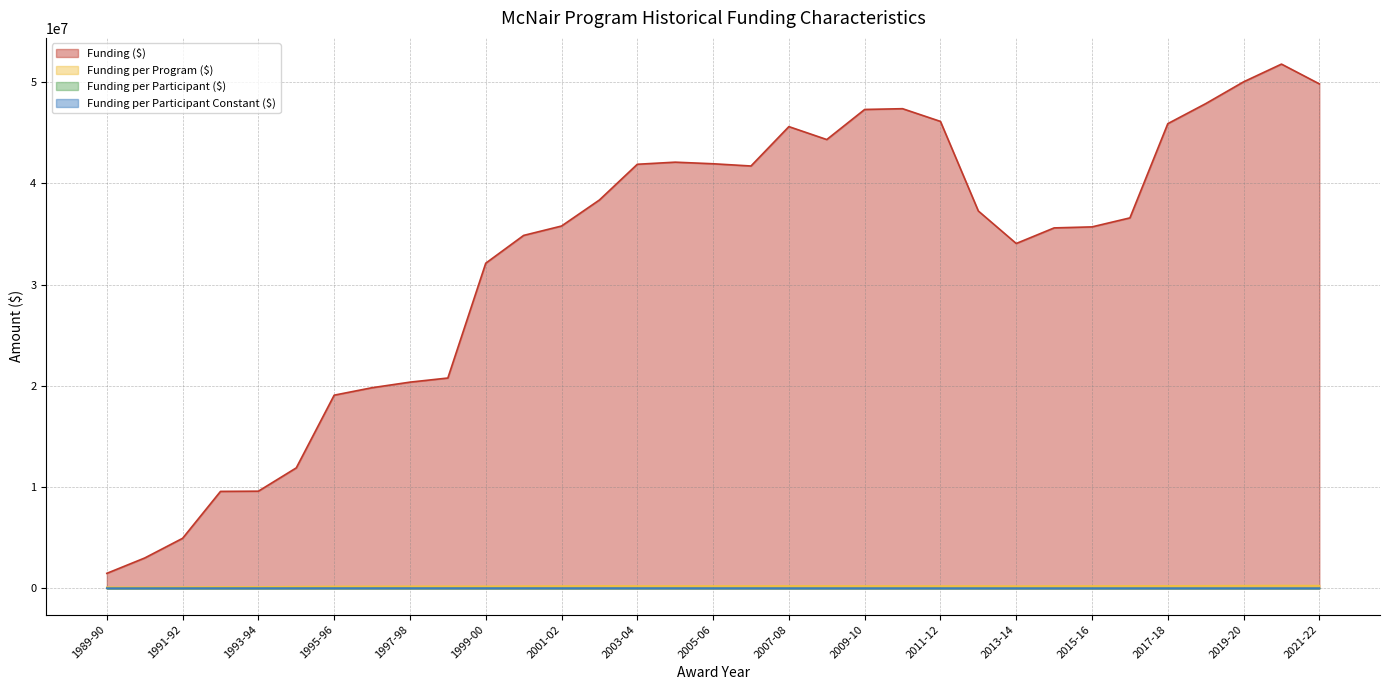

The Funding per Participant Constant ($) series shows 18601 at 2010-11. True or false?

False